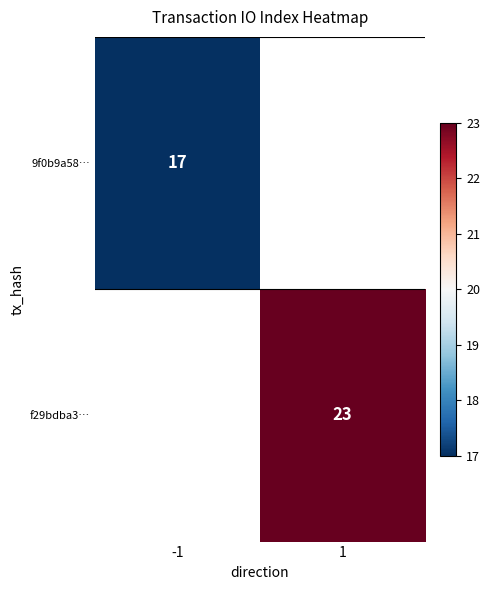

The value of 9f0b9a58… at -1 is 9. True or false?

False